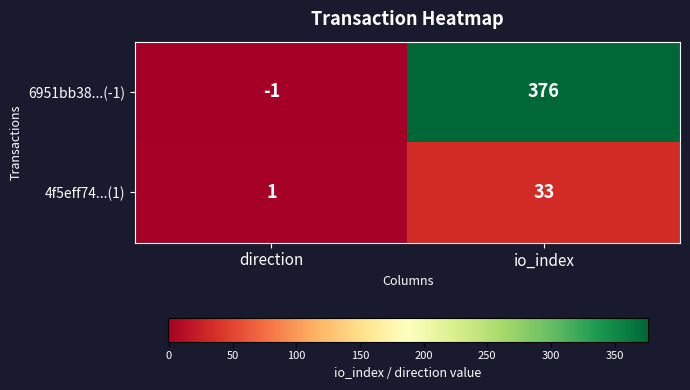

What is the difference between the maximum and minimum values in the 6951bb38...(-1) series?

377